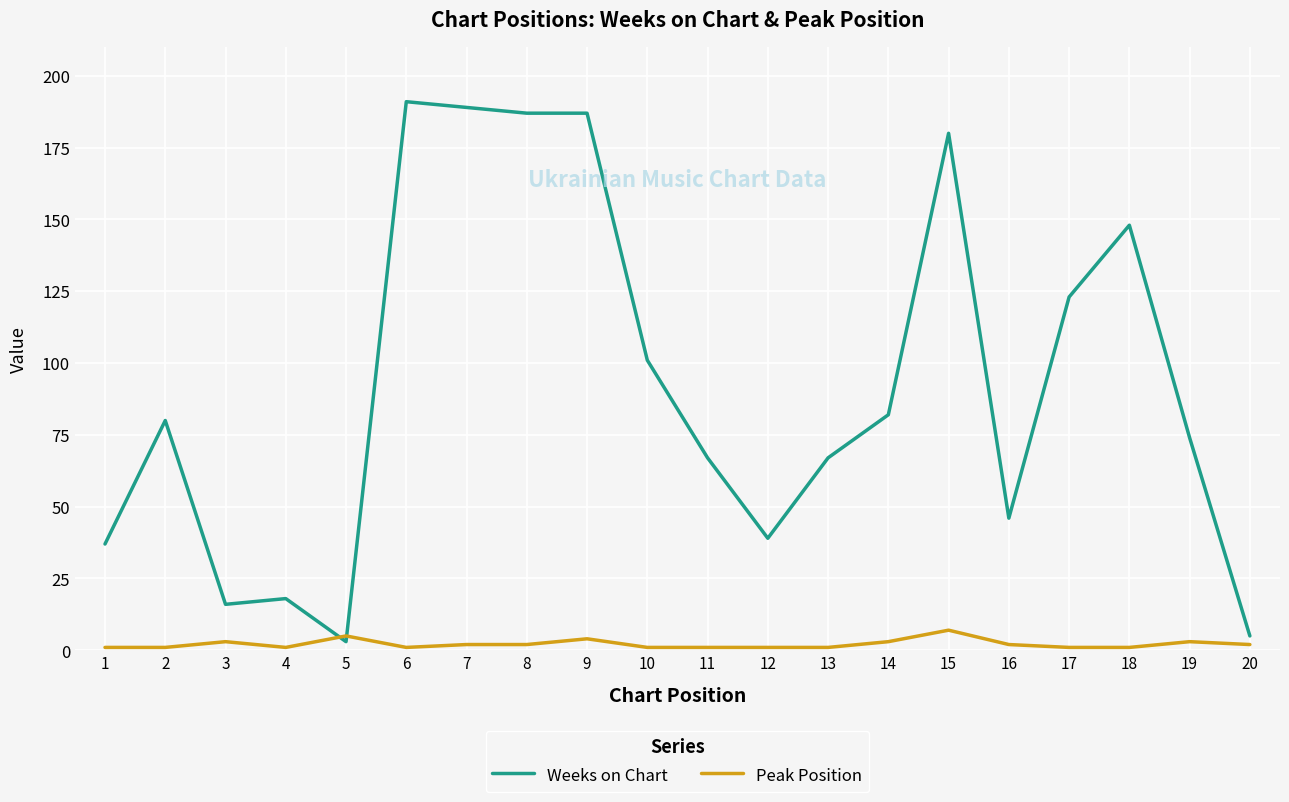

What are all the series names shown in the legend?

Weeks on Chart, Peak Position